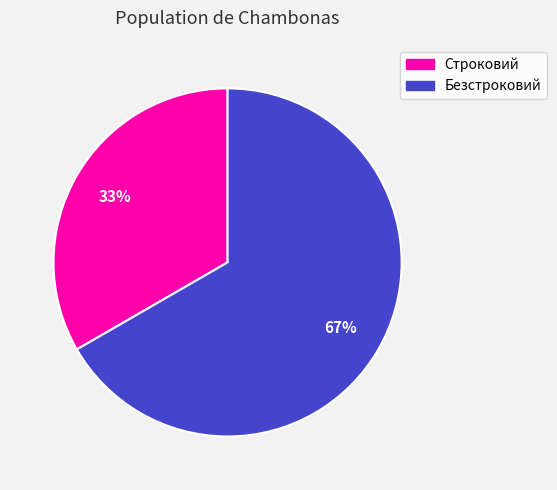

Which category has the biggest portion of the pie?

Безстроковий